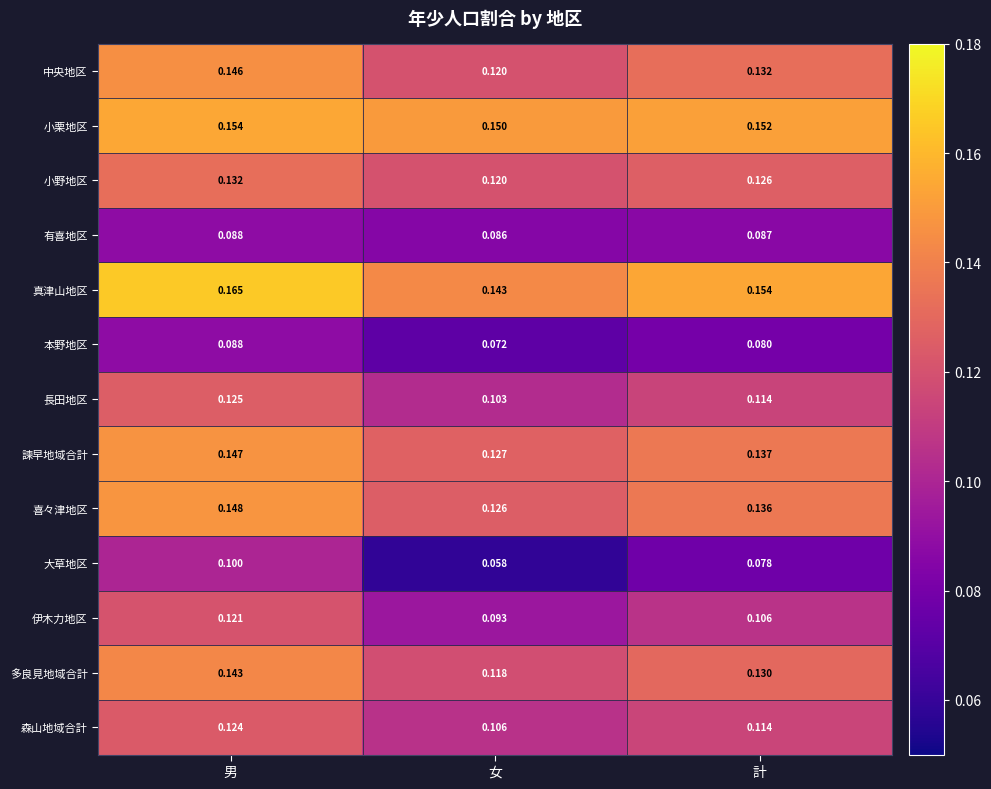

Which category has the lowest value across all series?

女